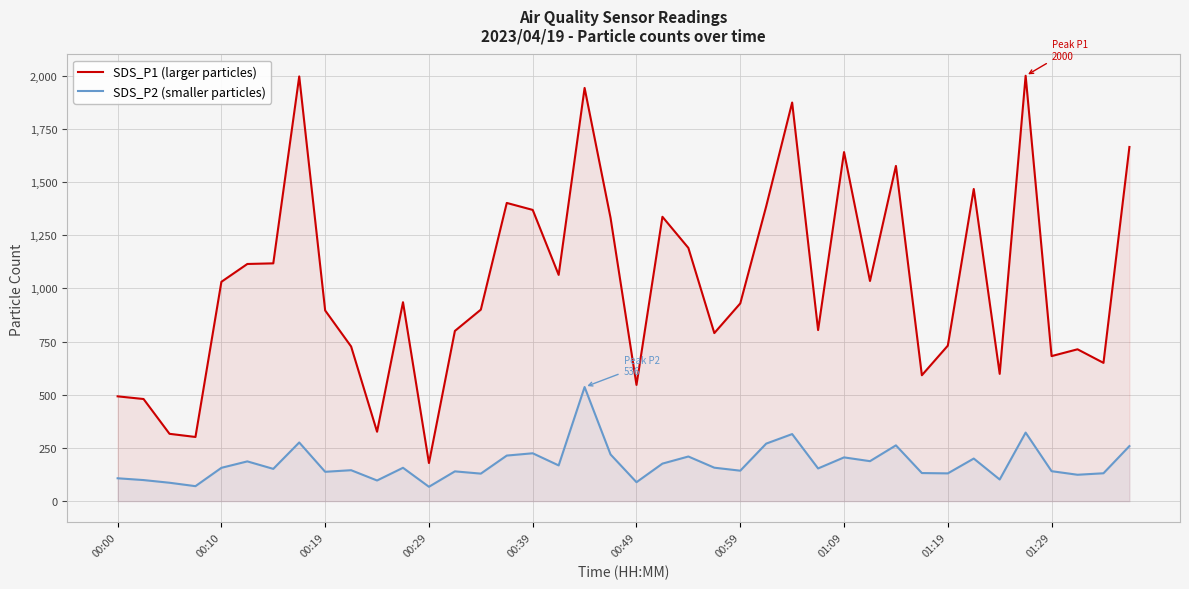

Which series has the largest total across all categories?

SDS_P1 (larger particles)